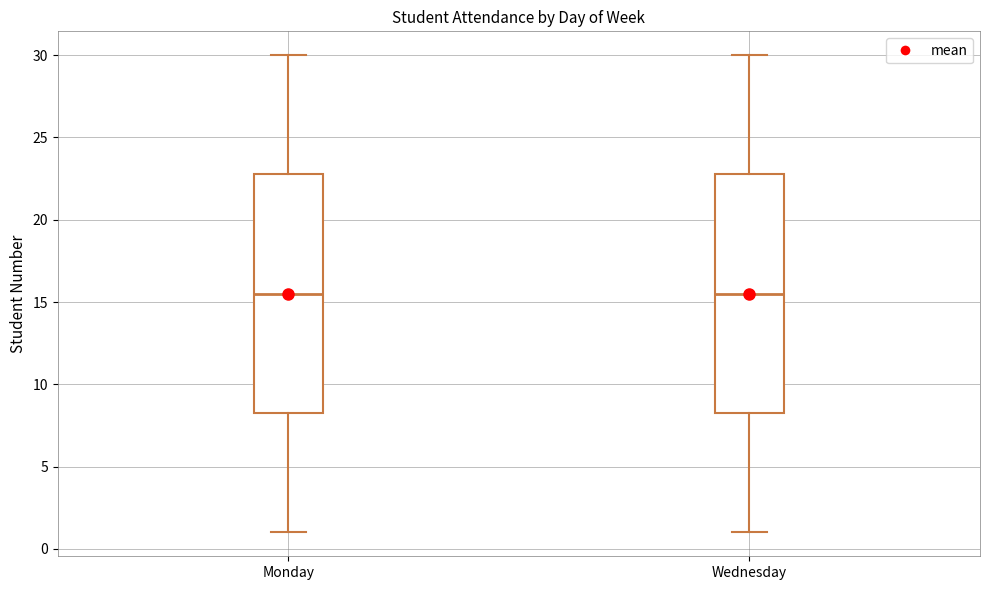

Reading left to right, transcribe this box plot: for each box, give where its median line is, the range the box spans, and where its two whiskers end, as read against the y-axis. The values are not printed on the chart, so give them approximately, as read against the axis.

Monday: median 15.5, box 8.5 to 23.0, whiskers 1.0 to 30.0
Wednesday: median 15.5, box 8.5 to 23.0, whiskers 1.0 to 30.0